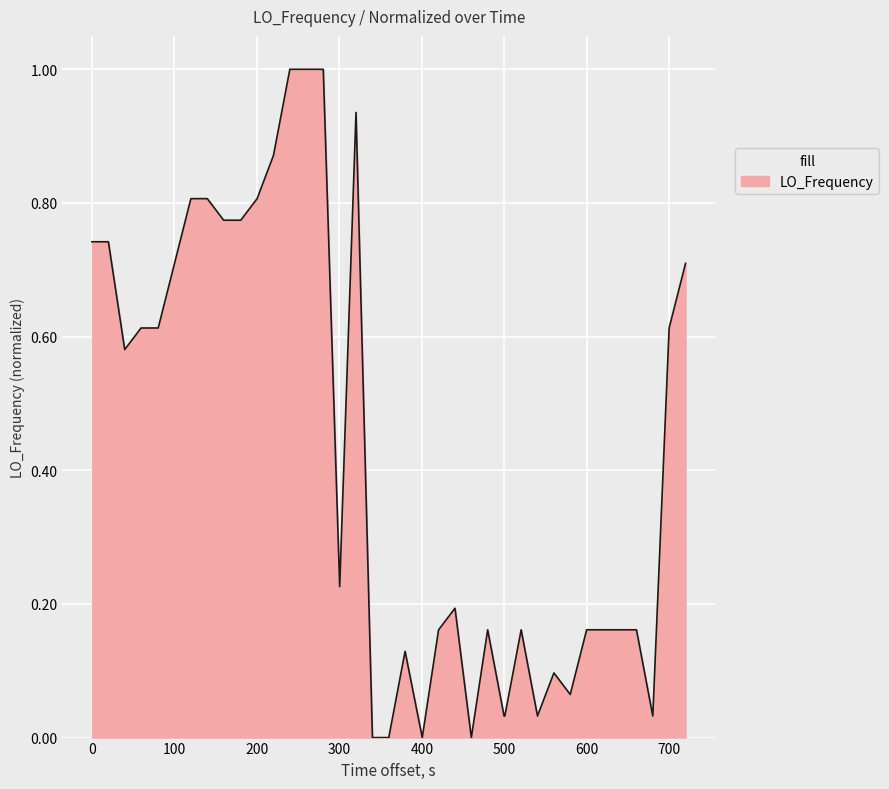

What is the greatest value displayed?

1.0